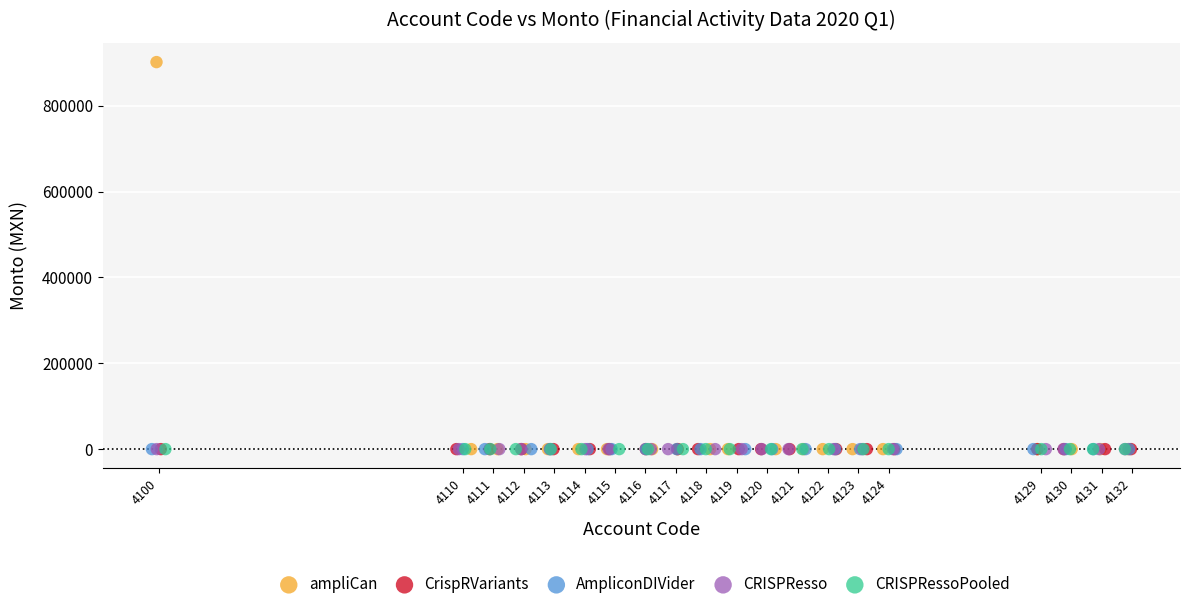

Which series contains the highest Y value?

ampliCan